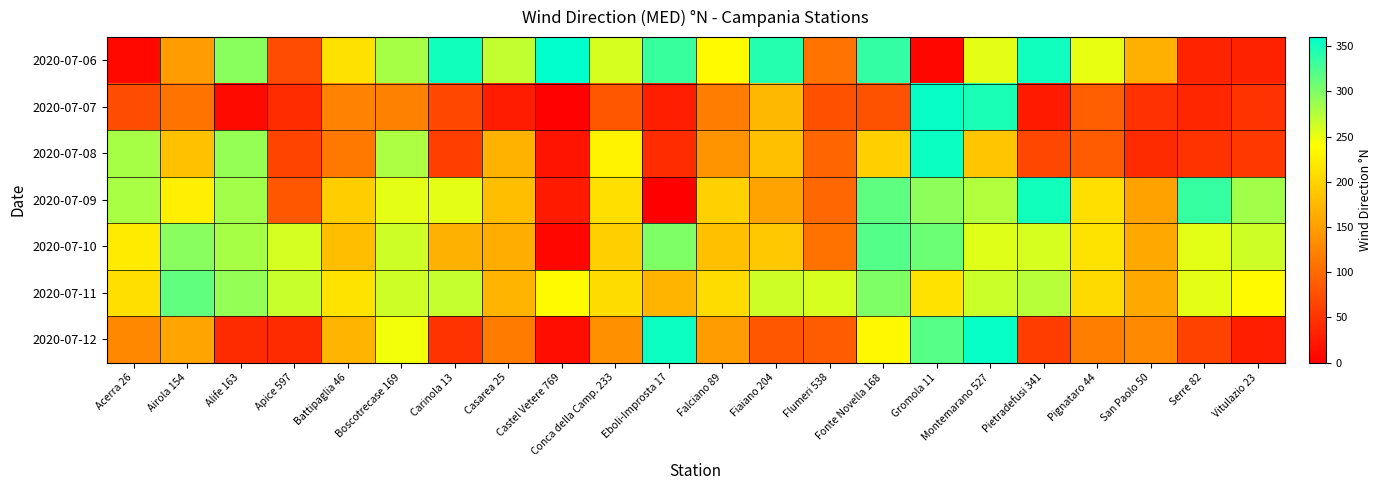

Between Pietradefusi 341 and San Paolo 50, which series saw the biggest shift?

2020-07-09